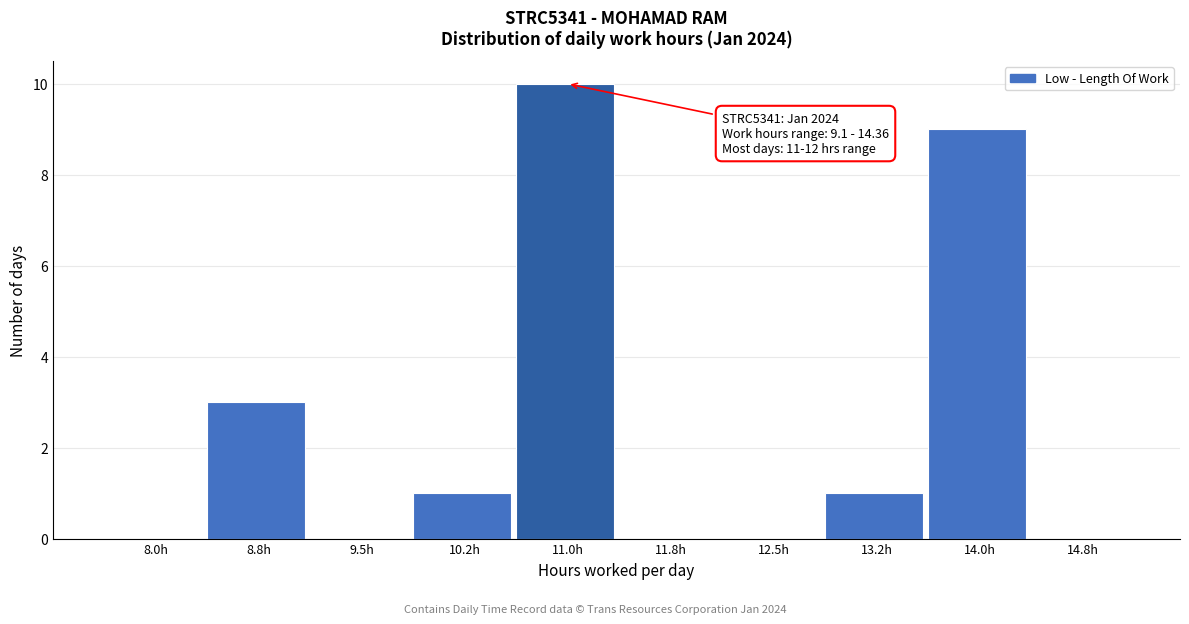

Reading left to right, what are all the values shown in this chart?

8.0h=0	8.8h=3	9.5h=0	10.2h=1	11.0h=10	11.8h=0	12.5h=0	13.2h=1	14.0h=9	14.8h=0